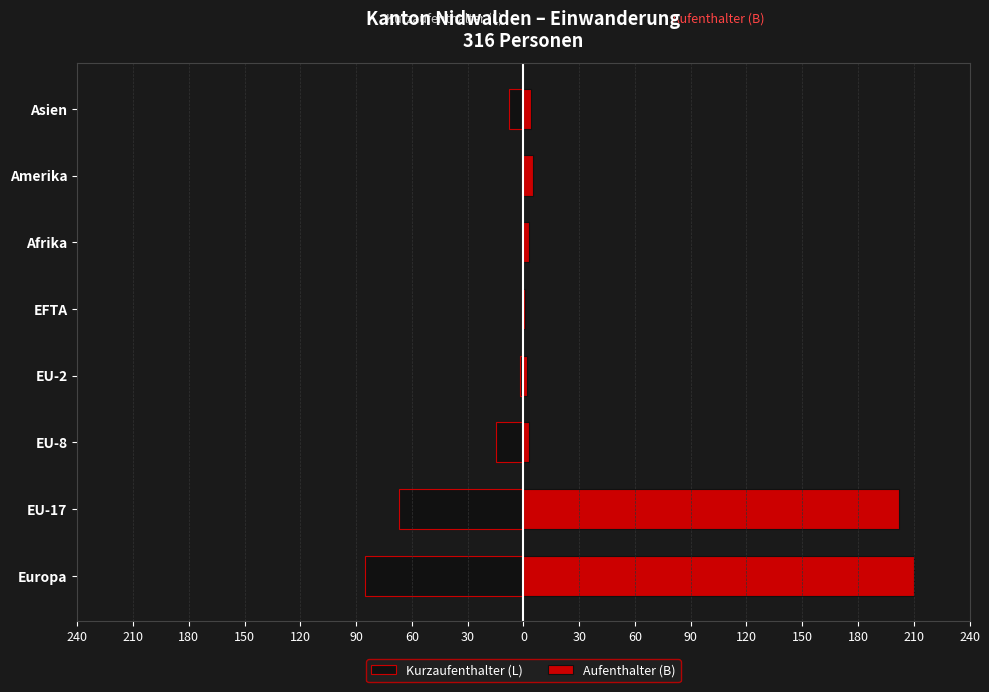

What is the difference between the maximum and minimum values in the Aufenthalter (B) series?

209